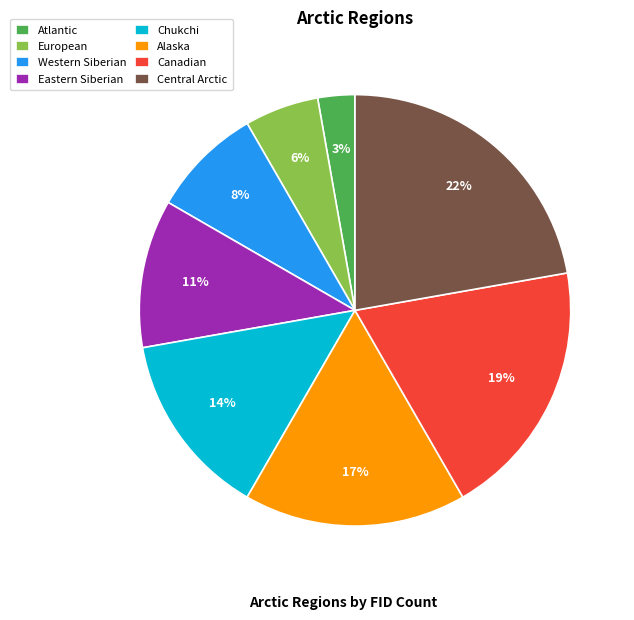

To the nearest percent, what portion does Eastern Siberian represent?

11%